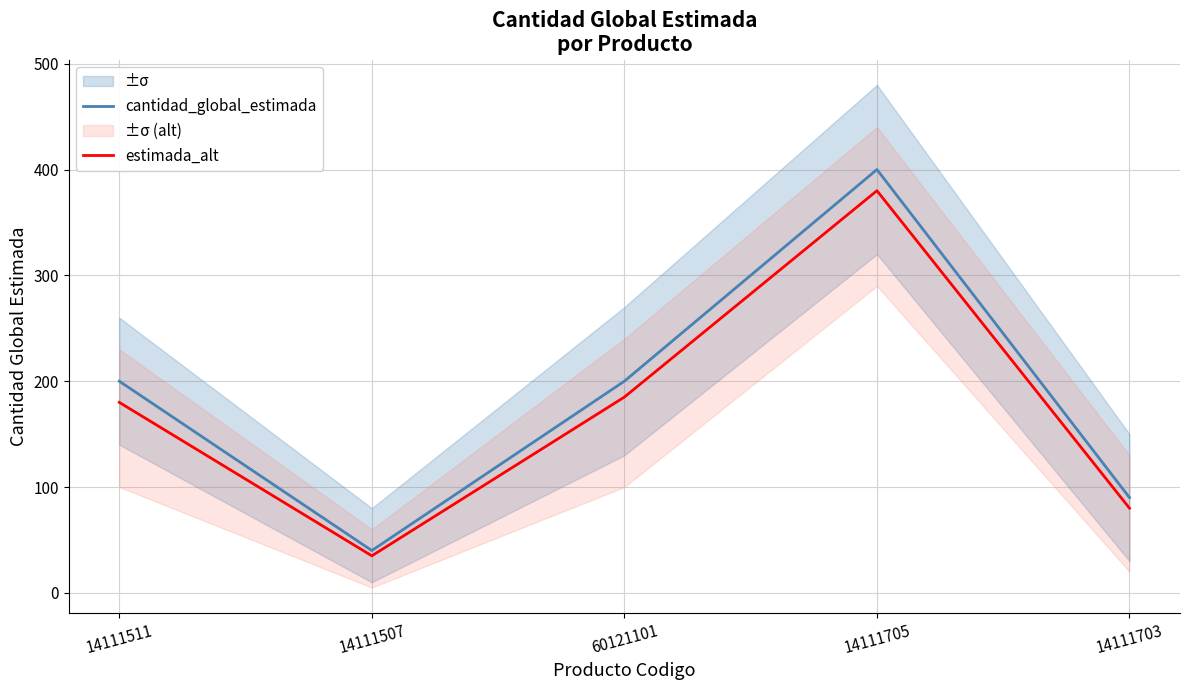

The cantidad_global_estimada series shows 200 at 14111511. True or false?

True